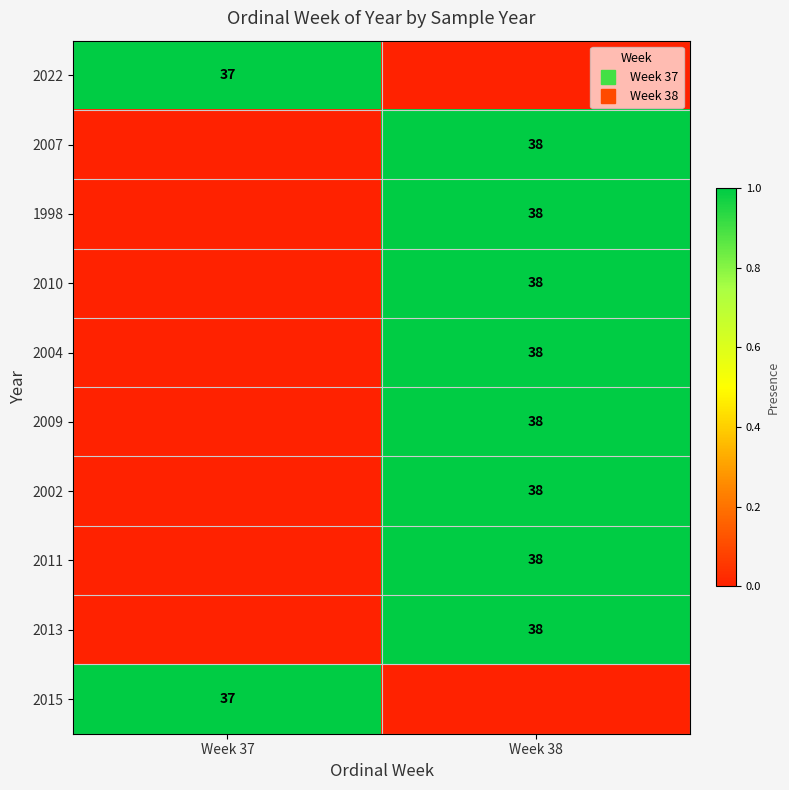

At which label does 1998 reach its peak?

Week 38